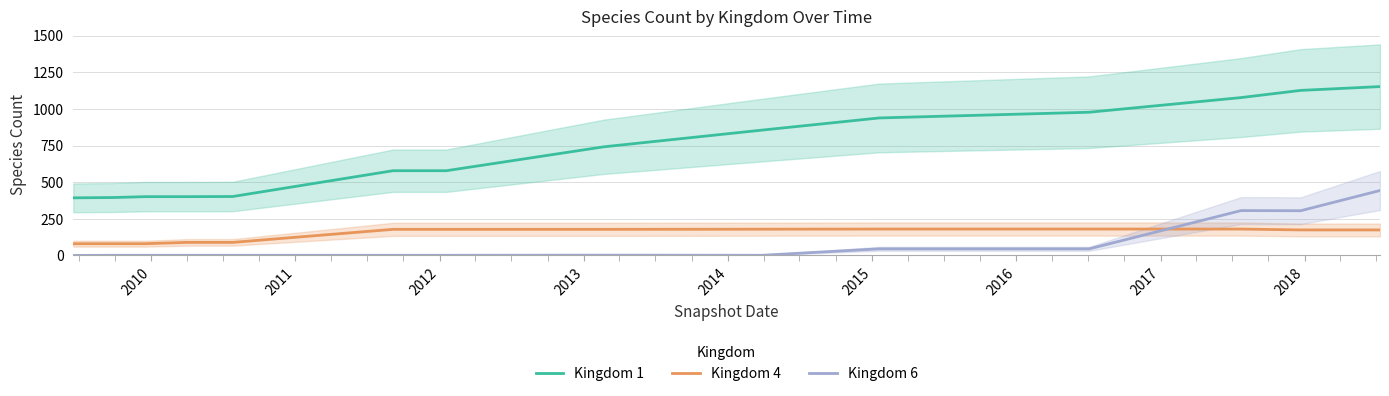

True or false: Kingdom 4 and Kingdom 1 intersect in this chart.

False